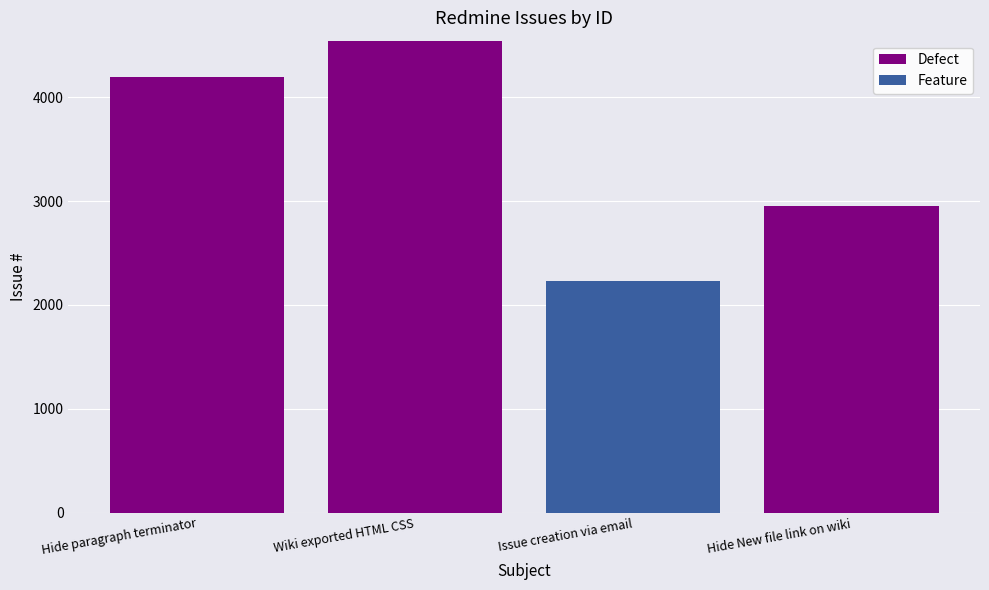

What is the total value across all series at Hide paragraph terminator?

4194